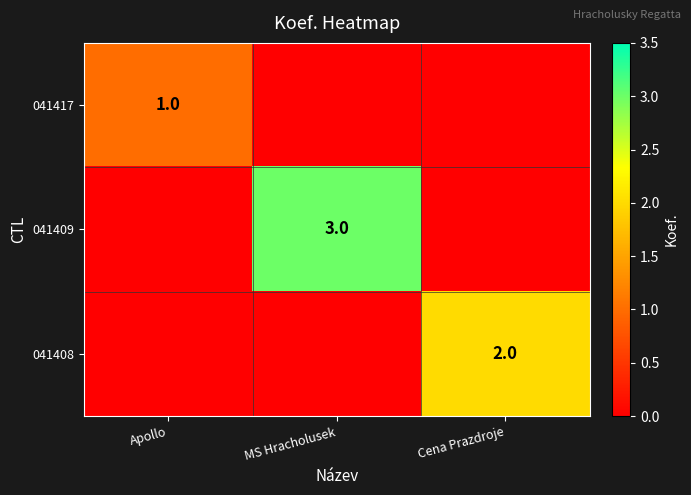

True or false: 041409 has a value of 3 at MS Hracholusek.

True